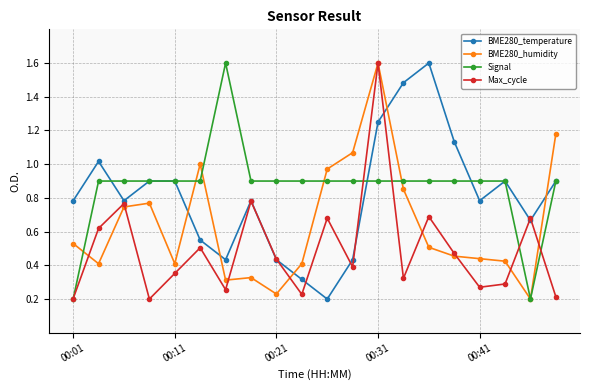

Does the chart display data point markers on the line(s)?

Yes